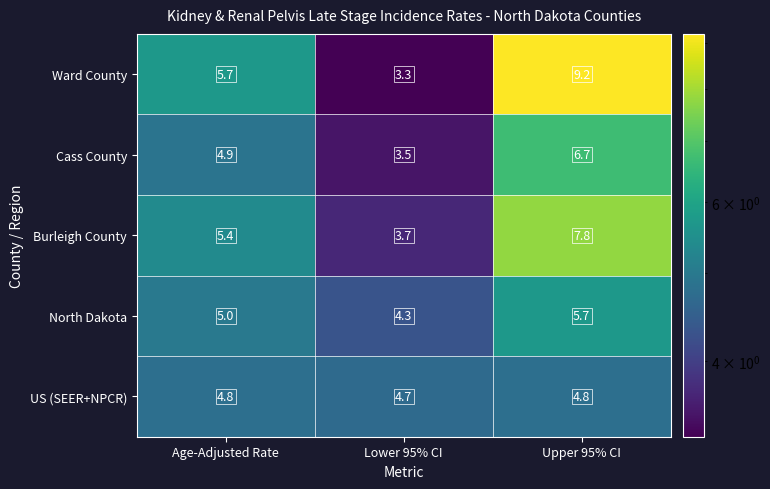

Which series has the largest range (max minus min)?

Ward County